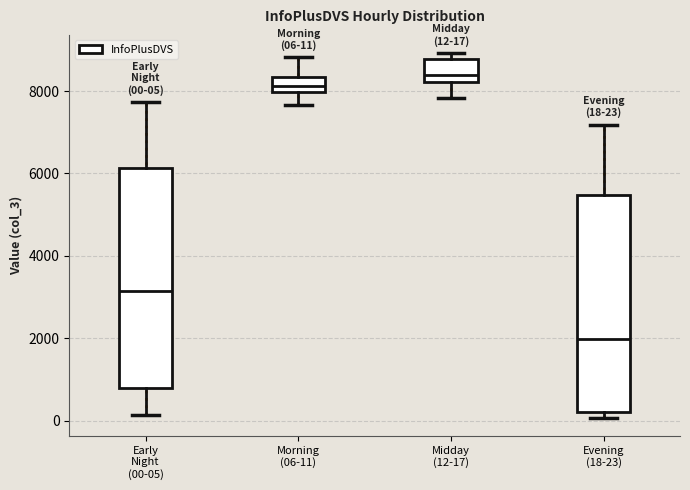

Which box's median line is the highest?

Midday (12-17)